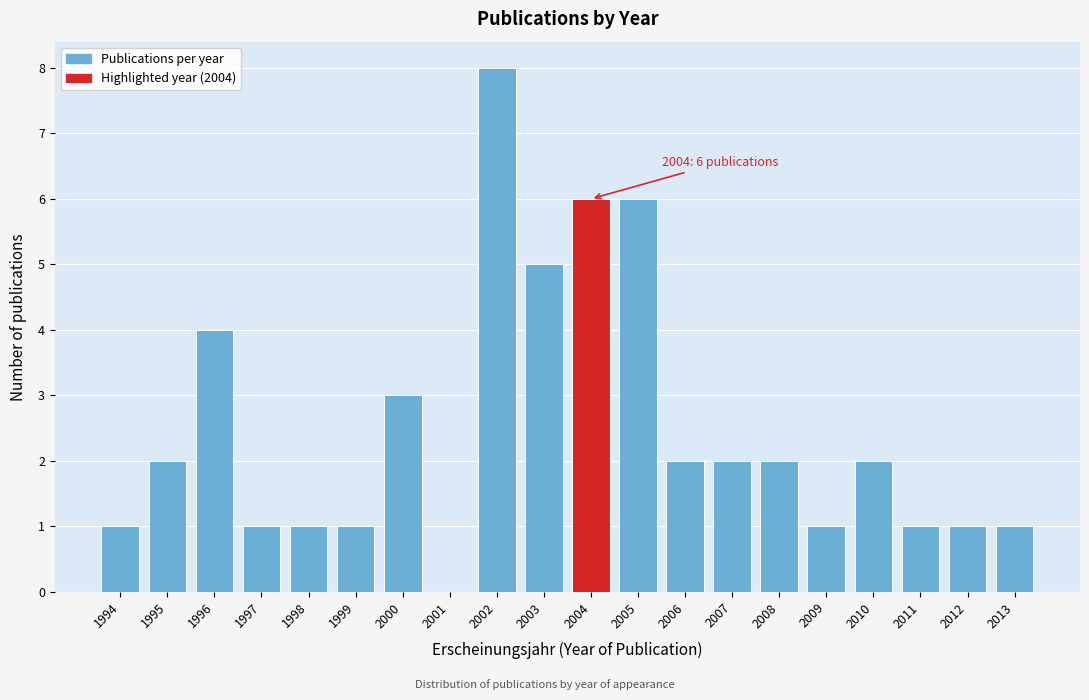

Reading left to right, extract all data points from this chart.

1994=1	1995=2	1996=4	1997=1	1998=1	1999=1	2000=3	2001=0	2002=8	2003=5	2004=6	2005=6	2006=2	2007=2	2008=2	2009=1	2010=2	2011=1	2012=1	2013=1